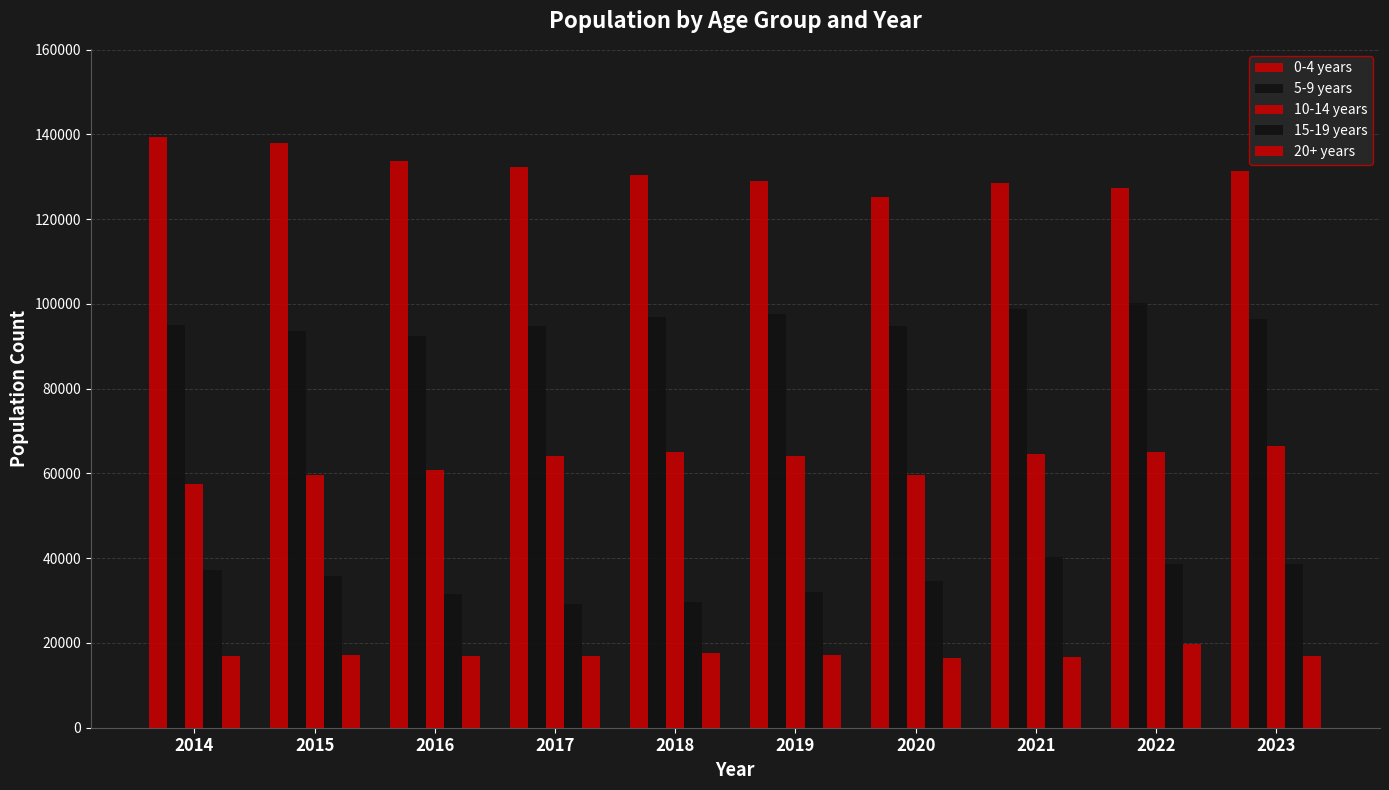

Reading left to right, transcribe all the data shown in this chart.

0-4 years: 2014=139284.4	2015=137929.0	2016=133806.9	2017=132260.5	2018=130525.3	2019=128922.0	2020=125118.1	2021=128610.3	2022=127229.0	2023=131461.0
5-9 years: 2014=95053.8	2015=93679.4	2016=92437.7	2017=94704.3	2018=96836.5	2019=97603.5	2020=94721.2	2021=98715.4	2022=100152.9	2023=96492.4
10-14 years: 2014=57599.4	2015=59672.6	2016=60813.2	2017=64184.3	2018=64962.9	2019=64162.1	2020=59674.7	2021=64686.4	2022=65023.1	2023=66580.1
15-19 years: 2014=37303.7	2015=35793.1	2016=31565.8	2017=29115.7	2018=29779.6	2019=31995.0	2020=34544.2	2021=40311.5	2022=38719.7	2023=38648.2
20+ years: 2014=16991.8	2015=17204.4	2016=16979.5	2017=16922.9	2018=17642.8	2019=17060.1	2020=16508.8	2021=16675.4	2022=19786.8	2023=16983.5